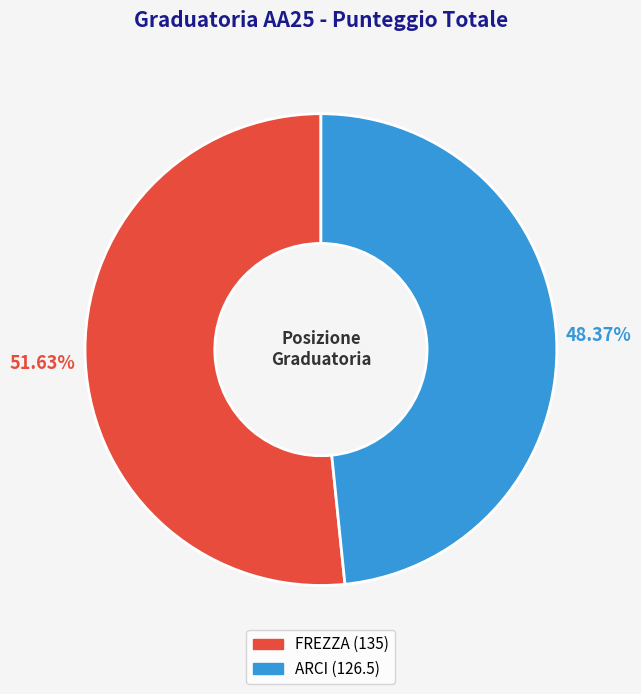

Approximately how many times larger is the value at ARCI compared to FREZZA?

0.9